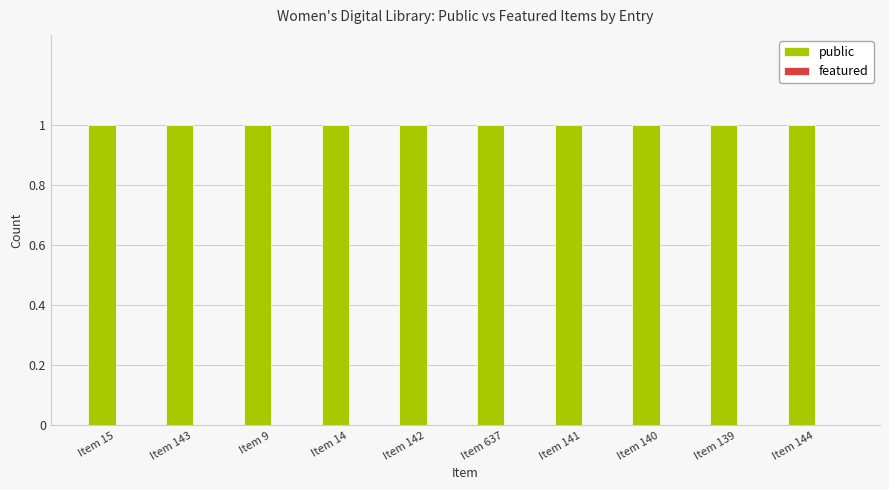

What are all the series names shown in the legend?

public, featured